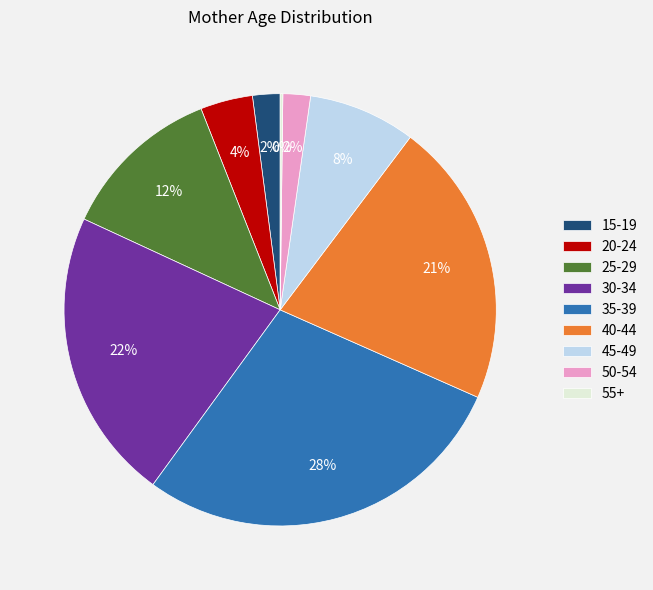

To the nearest percent, what portion does 25-29 represent?

12%